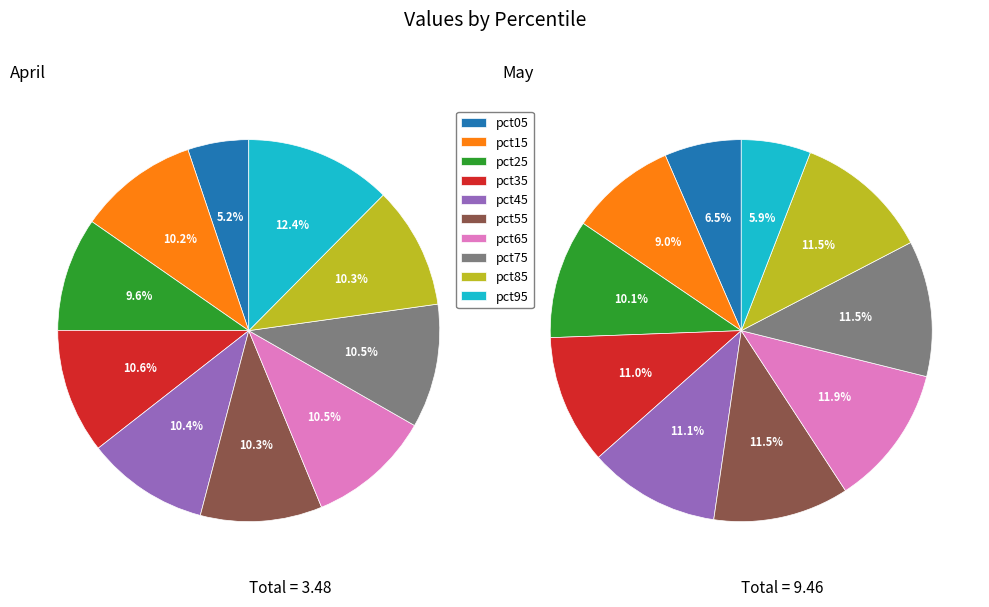

The 9 slice represents 6% of the pie. True or false?

True